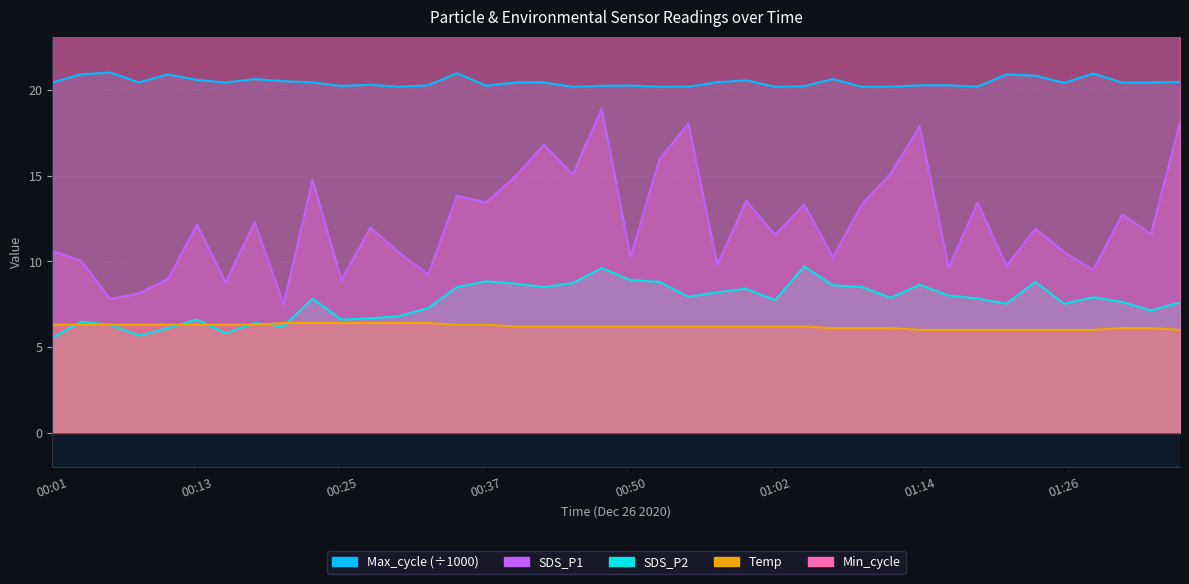

The SDS_P1 series shows 14.0 at 01:21. True or false?

False